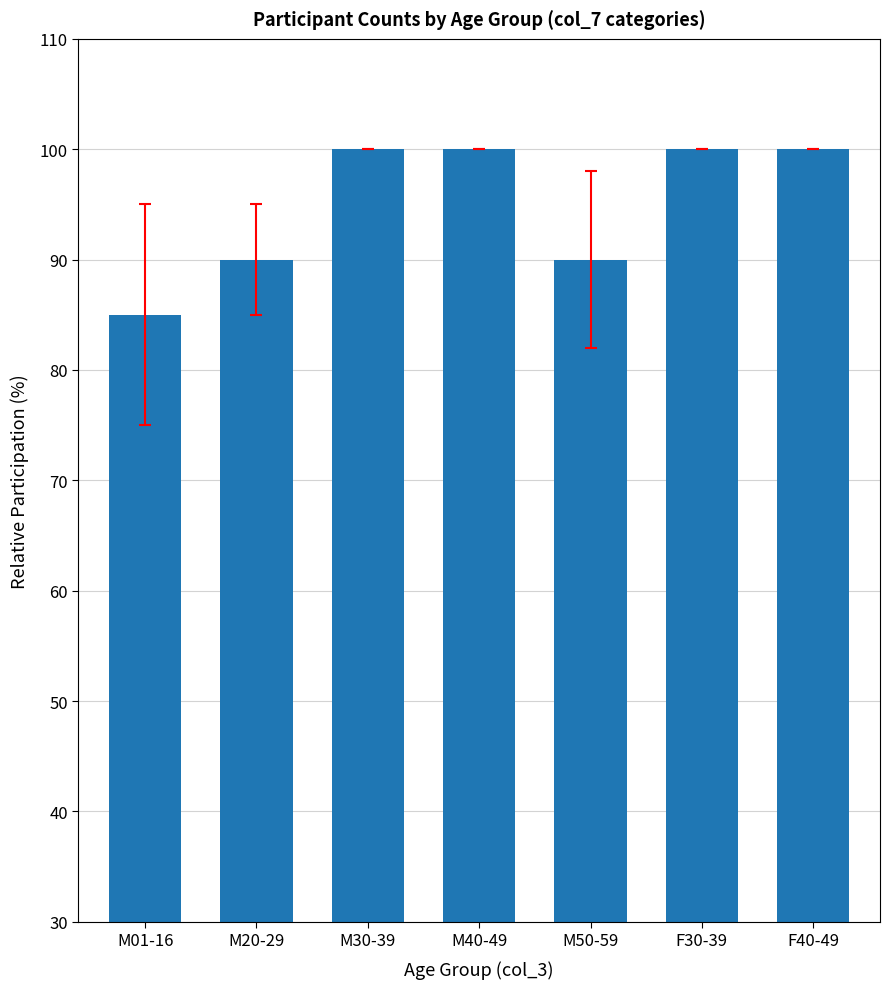

How many bars are there in total?

7